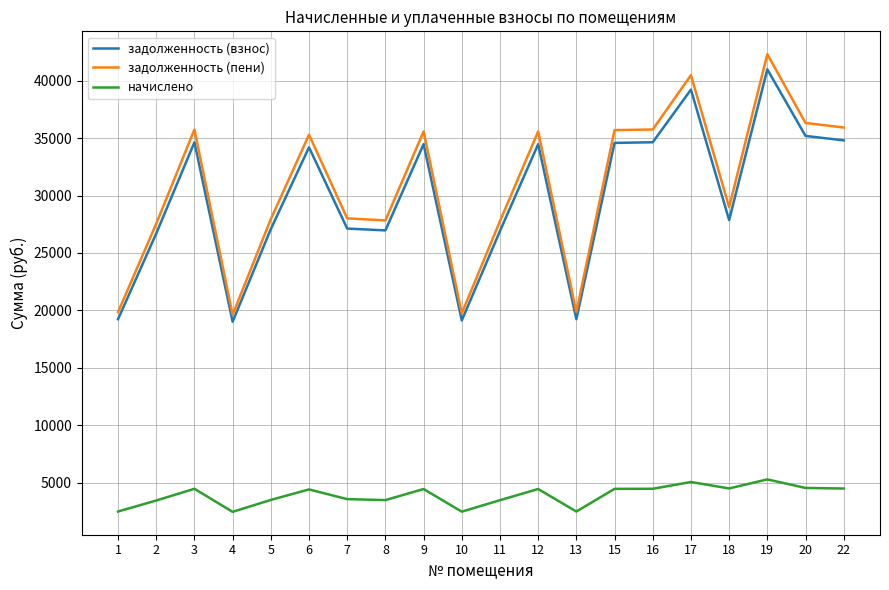

Count the number of categories in the chart.

20